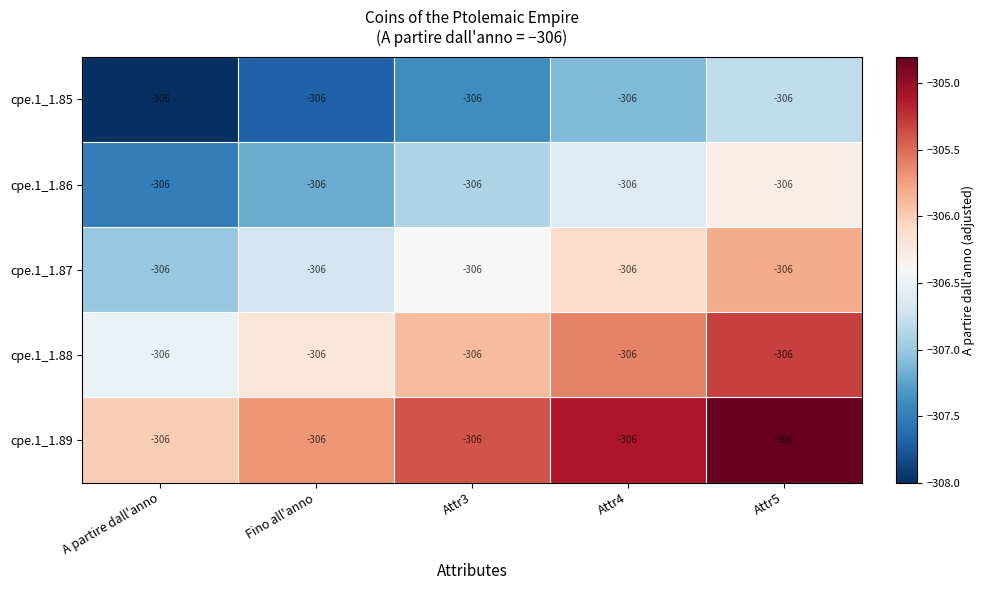

What is the difference between the cpe.1_1.85 values at A partire dall'anno and Attr4?

0.9